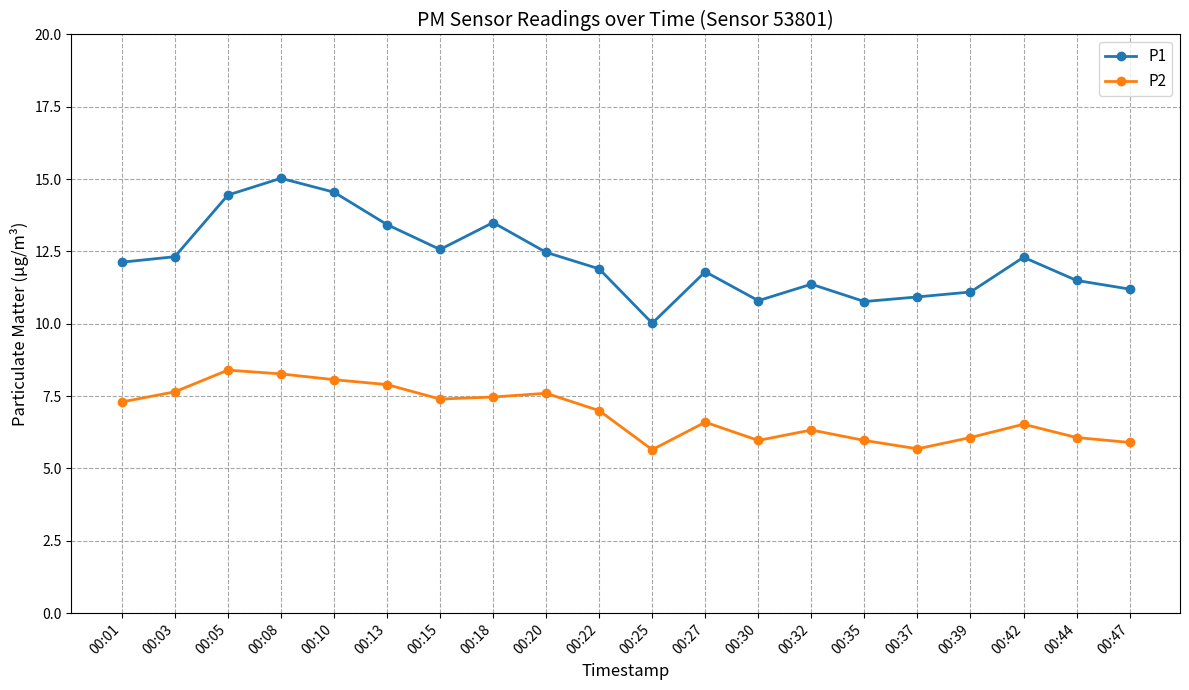

True or false: P2 has more than 1 interior local peaks.

True